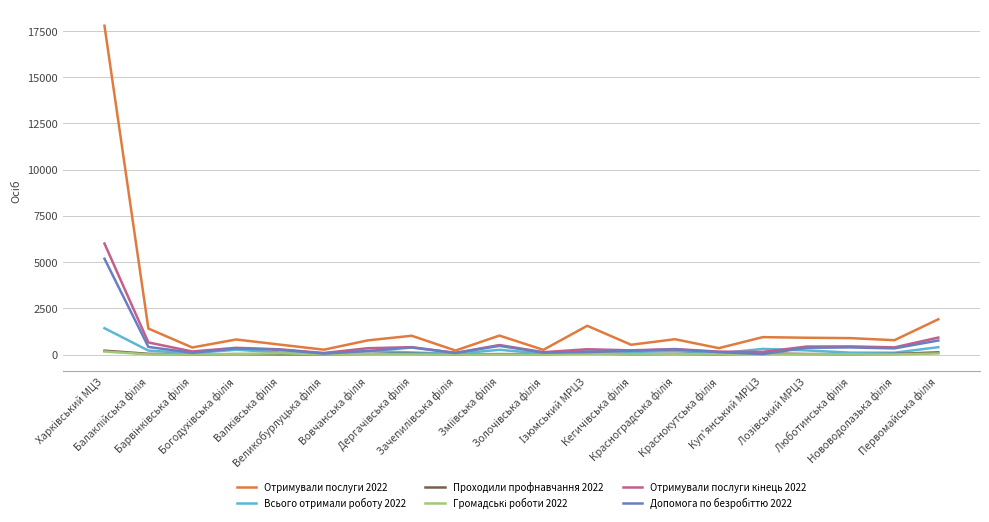

At how many categories does at least one series exceed 17616?

1